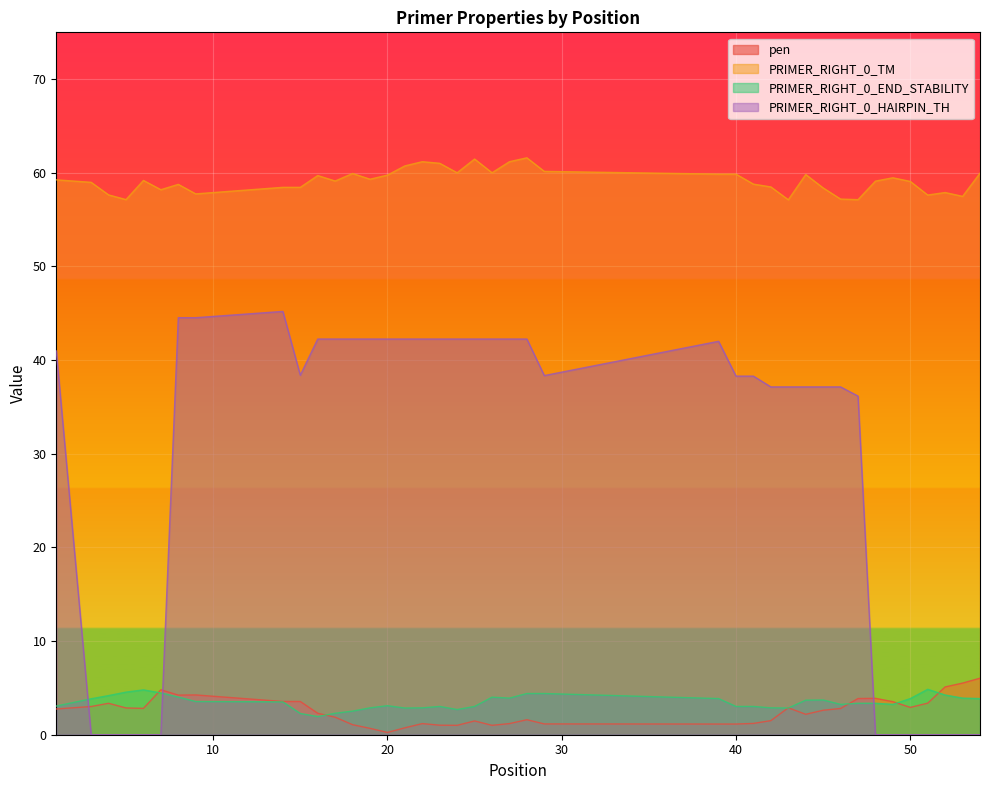

At which category is the sum across all series the highest?

8